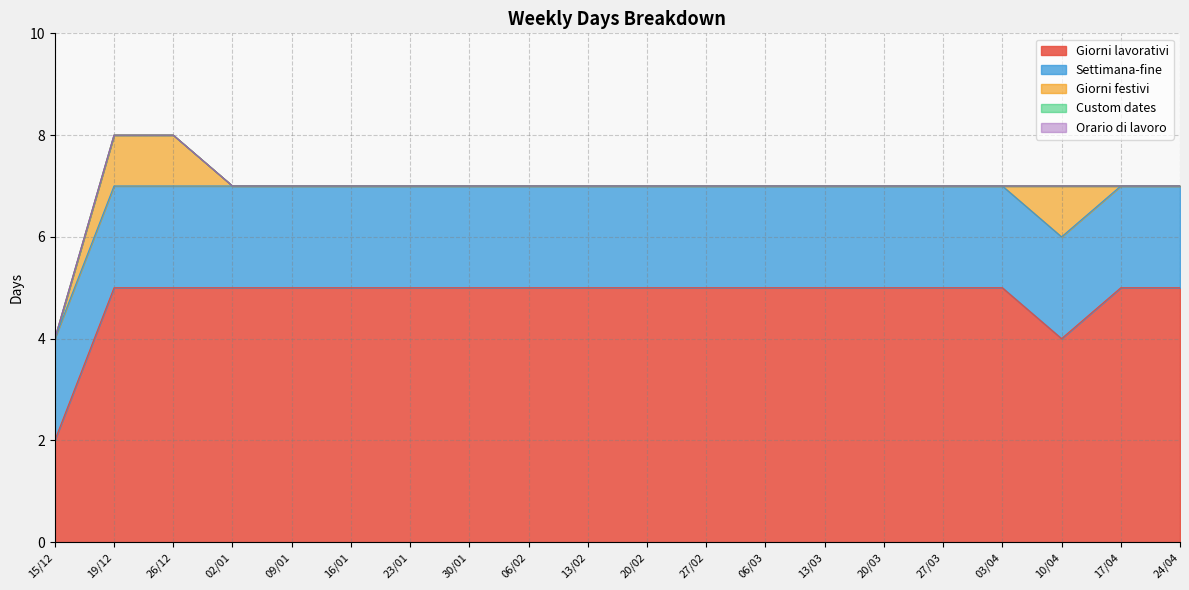

True or false: Orario di lavoro has a value of 0 at 03/04.

True